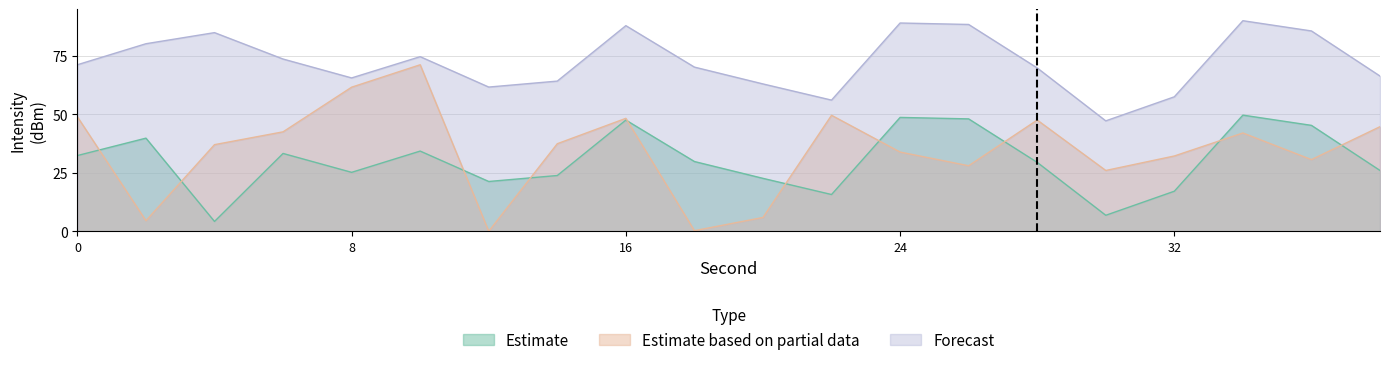

What is the difference between the maximum and minimum values in the Forecast series?

42.8